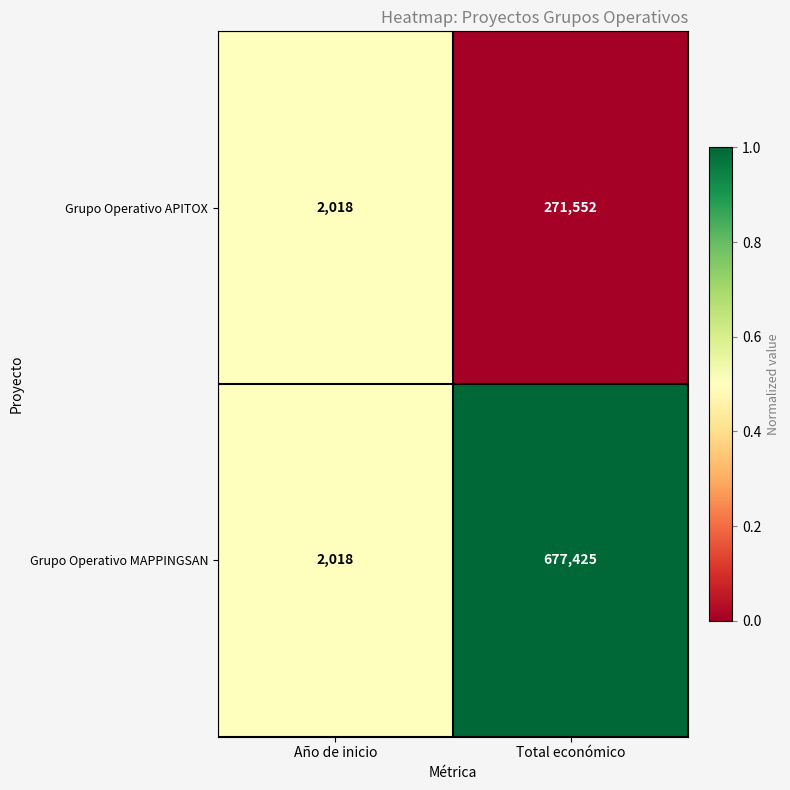

How many series are shown in this chart?

2